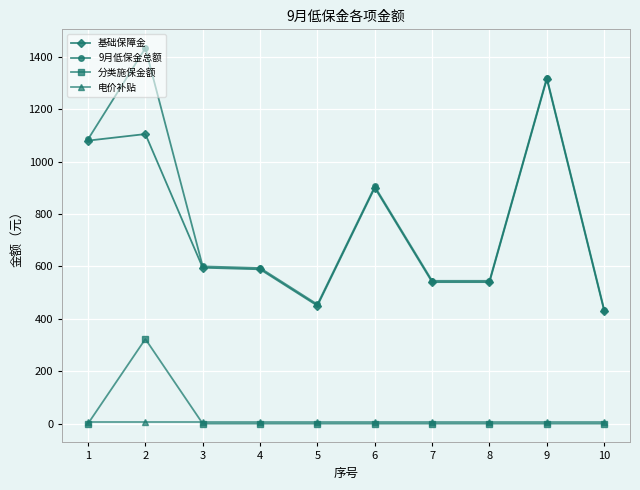

How many categories are shown in the chart?

10